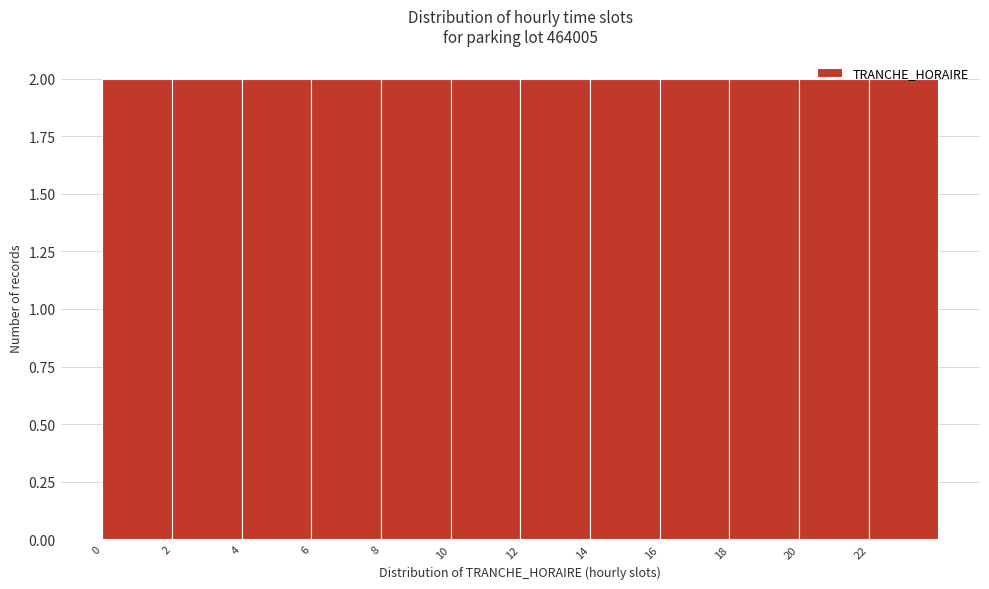

Reading left to right, transcribe this chart: for each bar, give the range it covers on the x-axis and its height. The values are not printed on the chart, so give them approximately, as read against the axis.

0 to 2: 2
2 to 4: 2
4 to 6: 2
6 to 8: 2
8 to 10: 2
10 to 12: 2
12 to 14: 2
14 to 16: 2
16 to 18: 2
18 to 20: 2
20 to 22: 2
22 to 24: 2